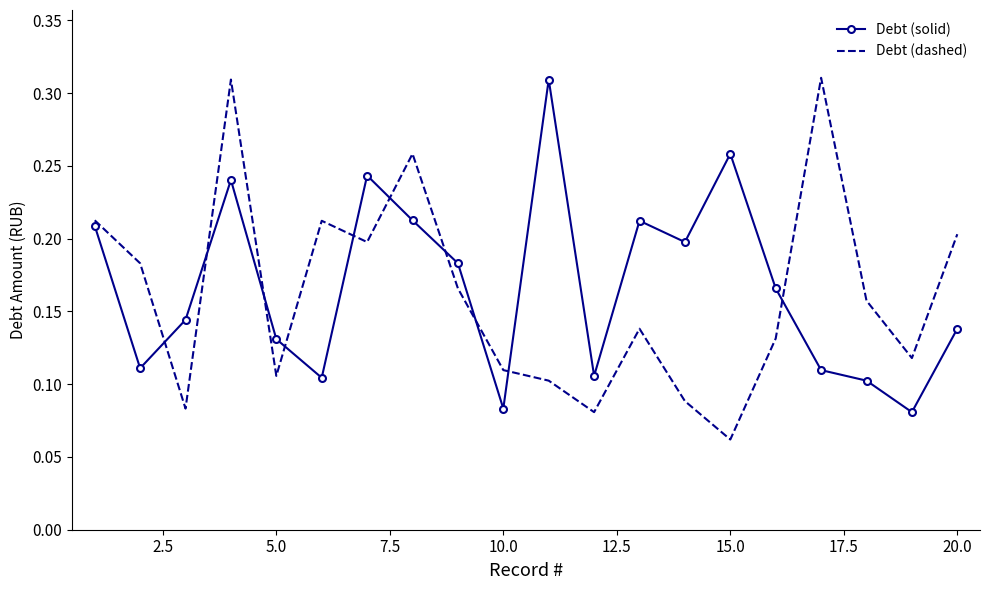

After their last crossing, which series has the higher values: Debt (solid) or Debt (dashed)?

Debt (dashed)